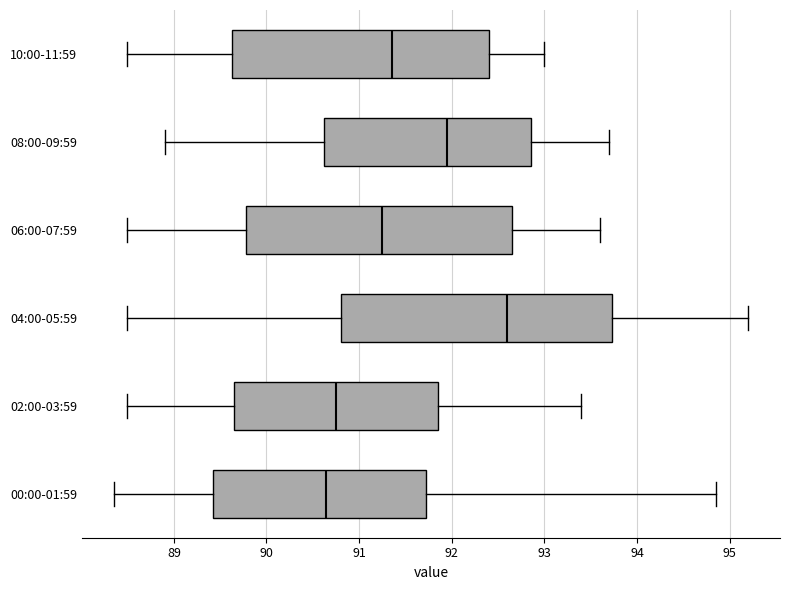

Where does the median line of the box for 00:00-01:59 sit on the x-axis? The values are not printed on the chart, so give them approximately, as read against the axis.

90.6